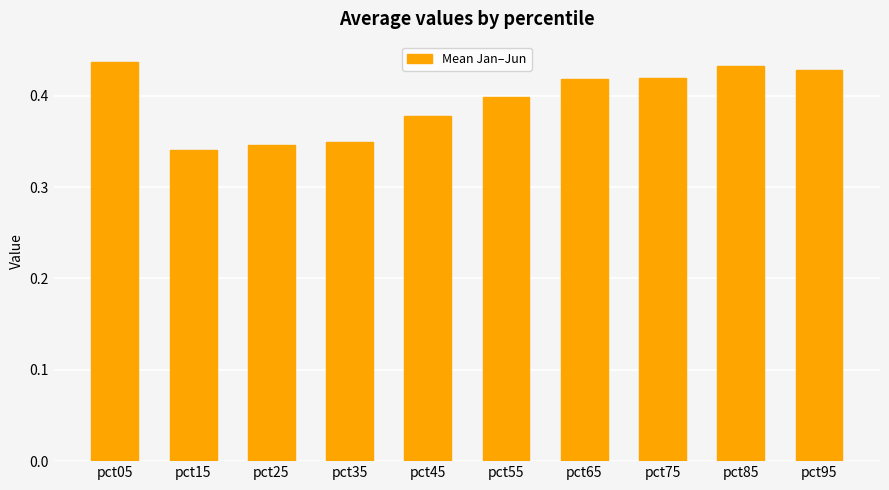

Which category has the highest value across all series?

pct05